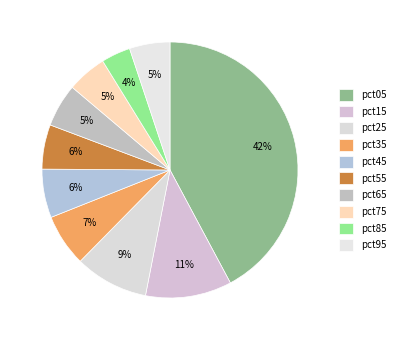

How many segments does this pie chart have?

10